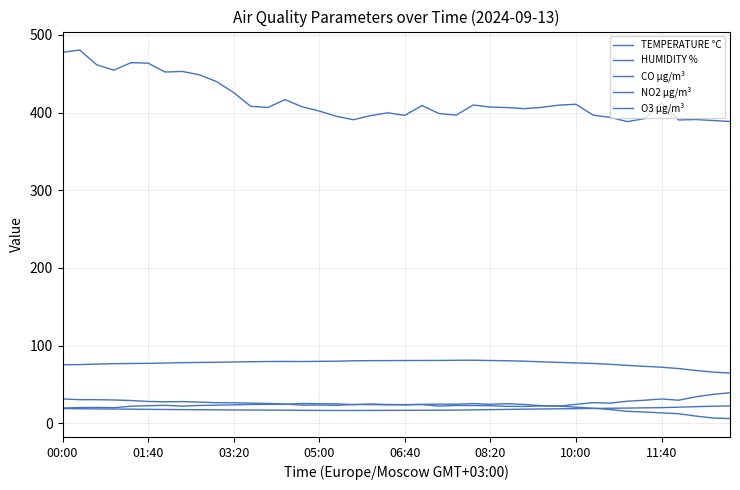

Is this an area chart (filled region under the line)?

No